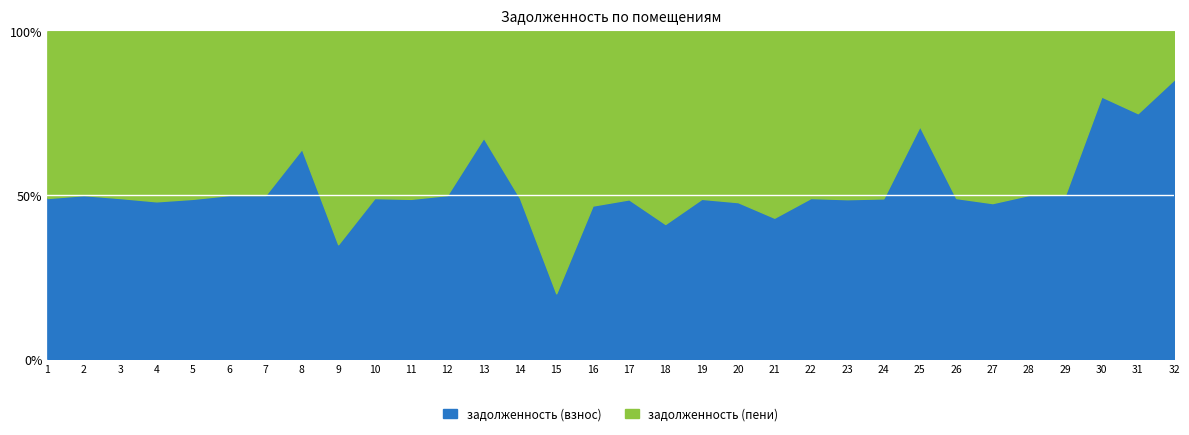

True or false: задолженность (взнос) has a value of 22339.7 at 14.

True